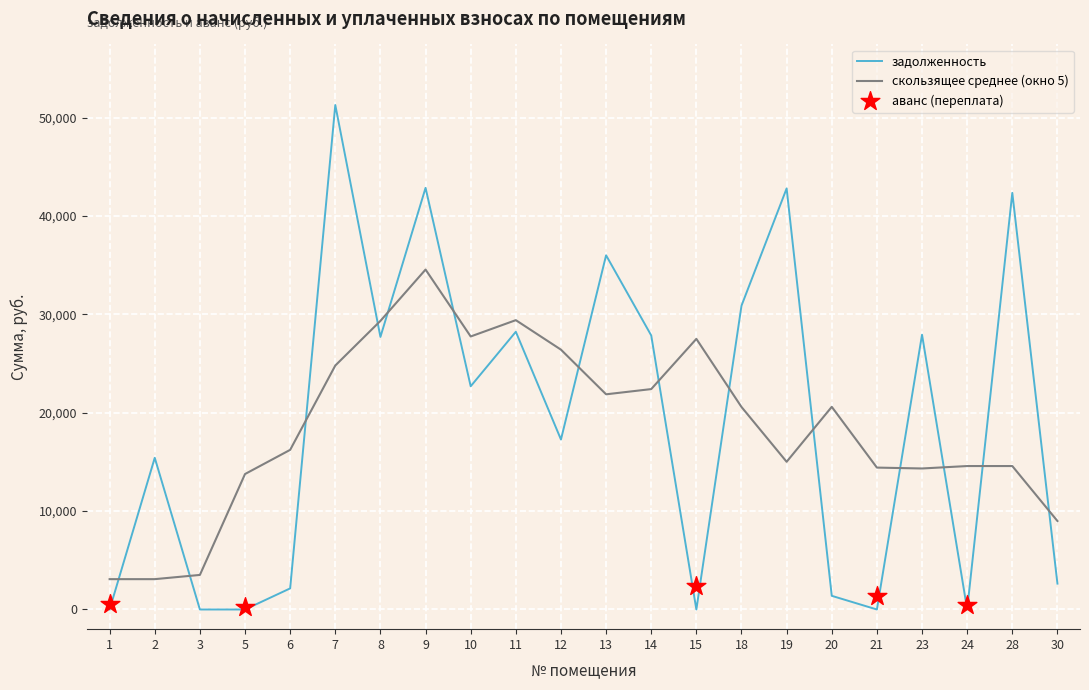

Is the value of avans at 30 greater than the value of avans_2 at 7?

No